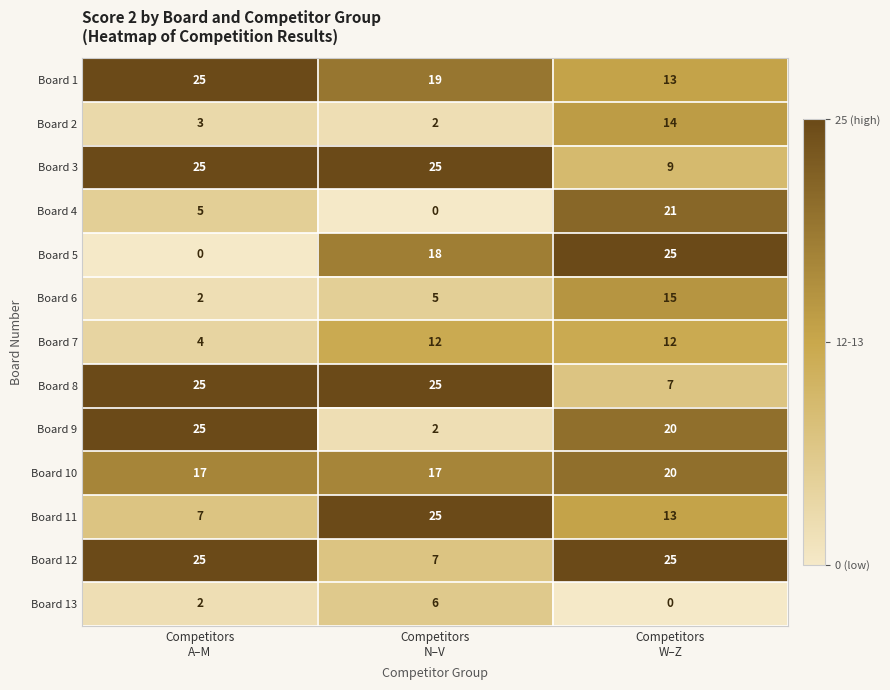

How many Board 13 values are between 0 and 6?

3